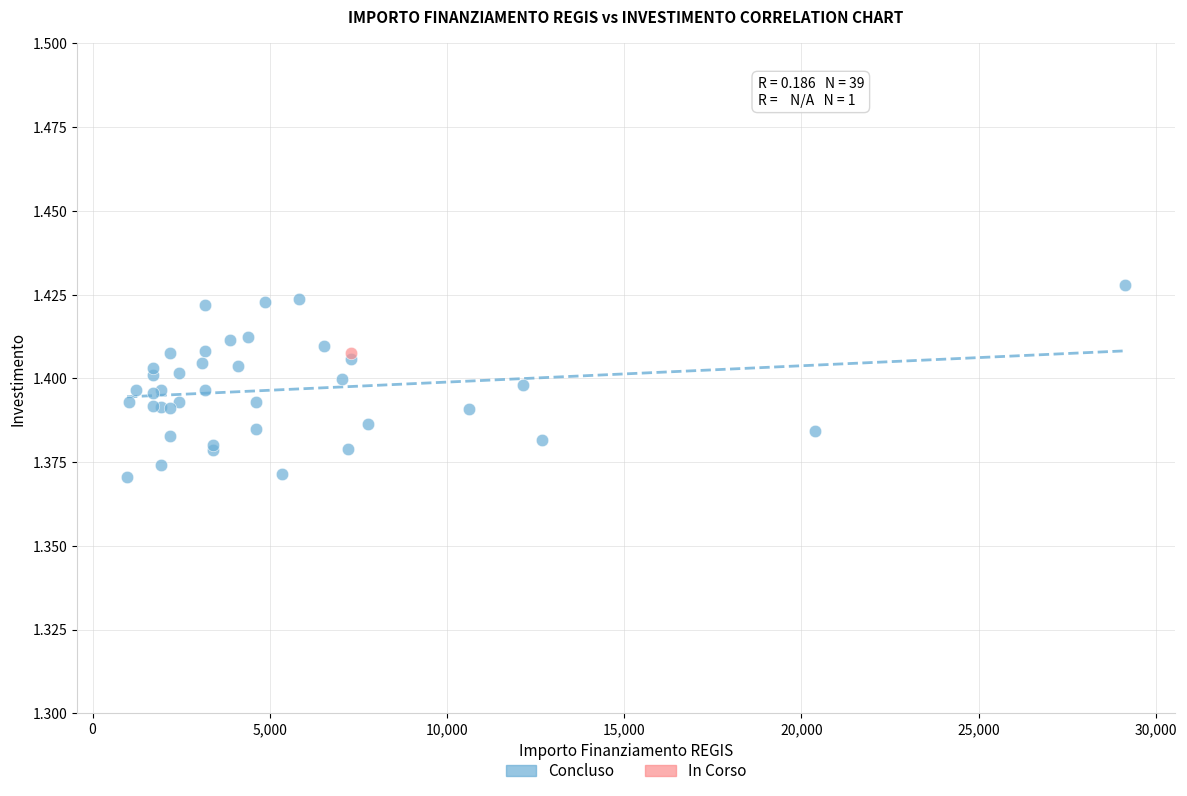

What are all the series names shown in the legend?

Concluso, In Corso